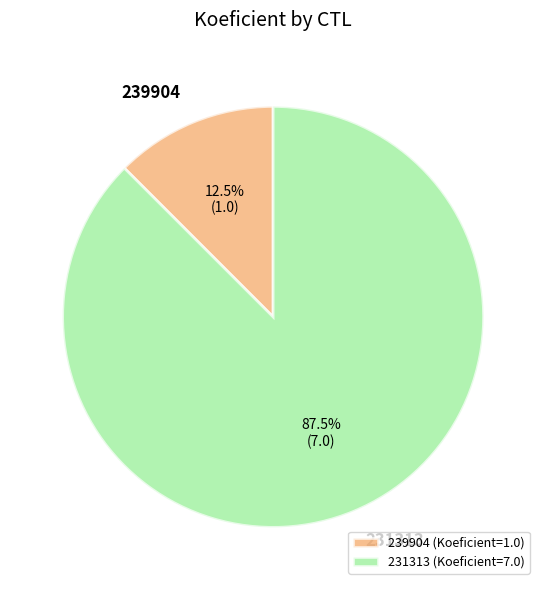

Does 239904 represent more than half of the total?

No